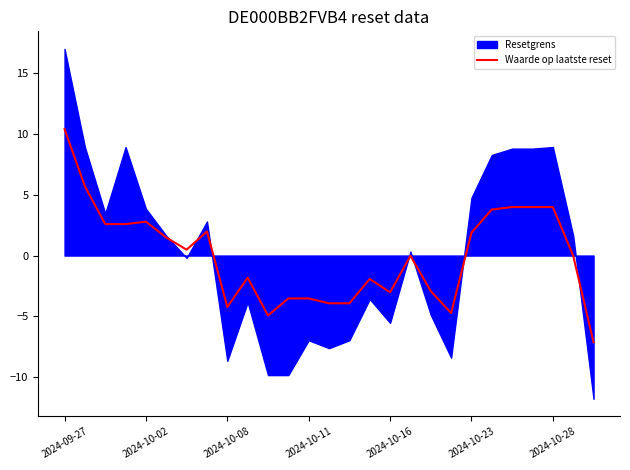

At which label does Waarde op laatste reset reach its peak?

2024-09-27